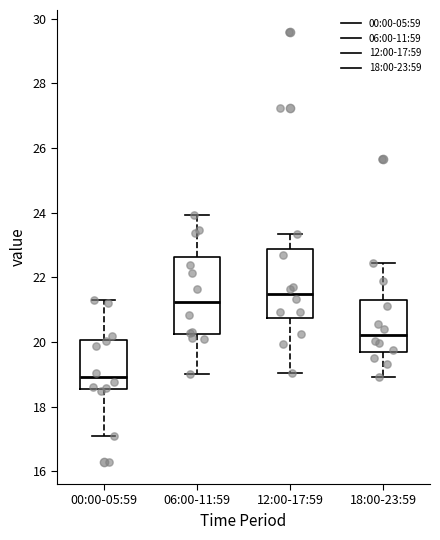

Reading left to right, read every box against the y-axis: the position of its median line, the range the box covers, and the ends of its whiskers. The values are not printed on the chart, so give them approximately, as read against the axis.

00:00-05:59: median 19.0, box 18.6 to 20.0, whiskers 17.0 to 21.4
06:00-11:59: median 21.2, box 20.2 to 22.6, whiskers 19.0 to 24.0
12:00-17:59: median 21.4, box 20.8 to 22.8, whiskers 19.0 to 23.4
18:00-23:59: median 20.2, box 19.6 to 21.2, whiskers 19.0 to 22.4